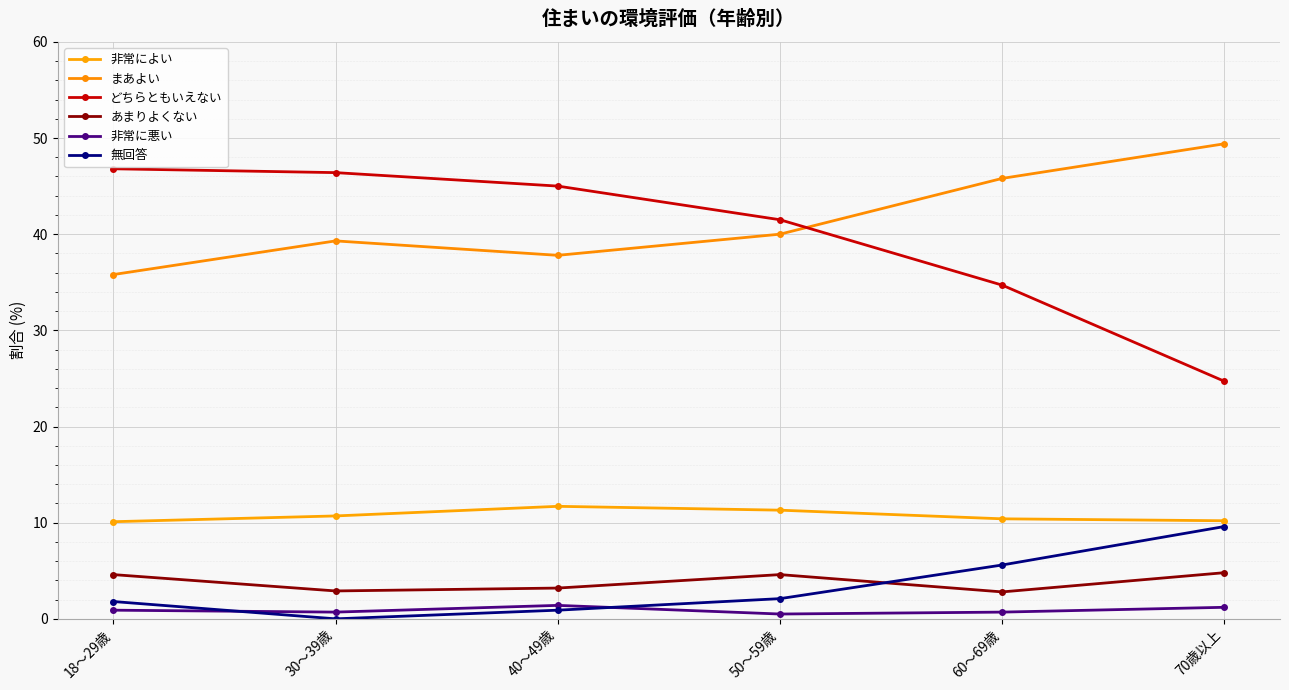

True or false: 非常によい and どちらともいえない intersect in this chart.

False